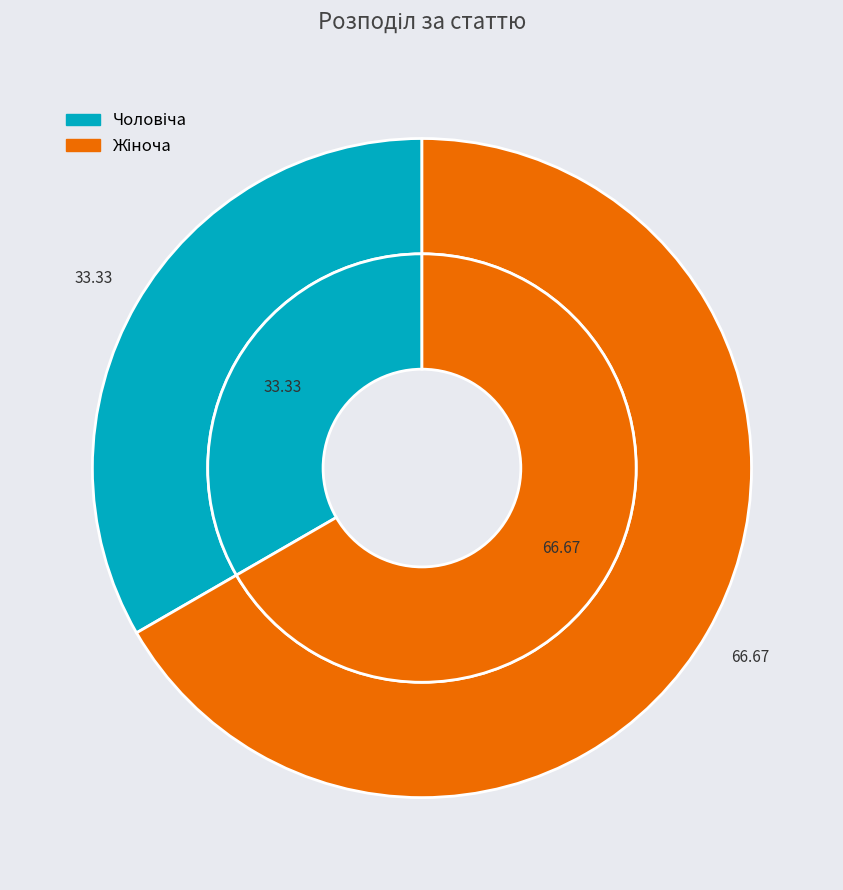

Which slice is the largest?

Жіноча